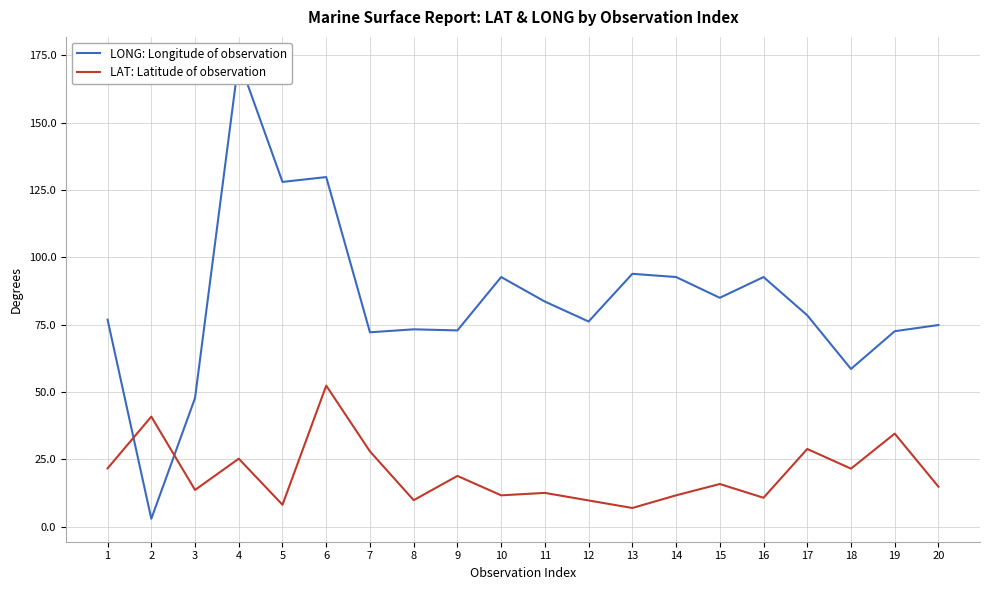

Is this an area chart (filled region under the line)?

No